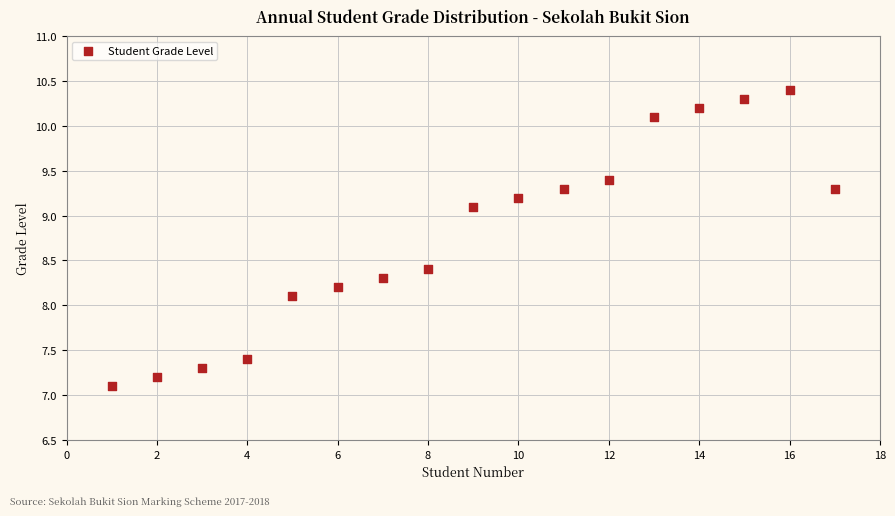

What is the range of X values (max minus min)?

16.0